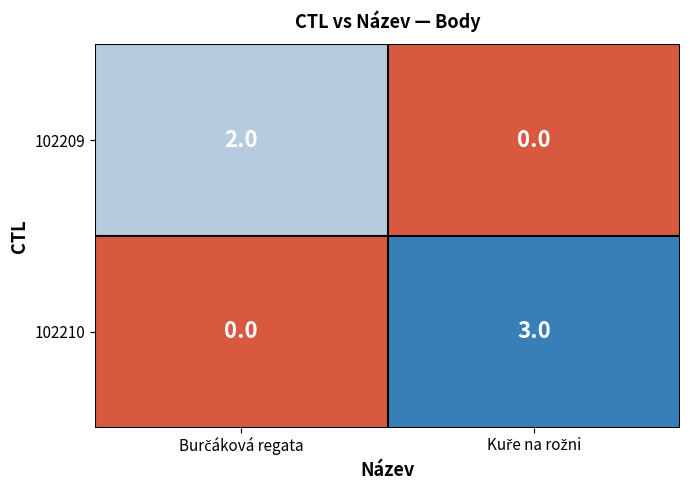

Reading left to right, extract all data points from this chart.

102209: 2	0
102210: 0	3